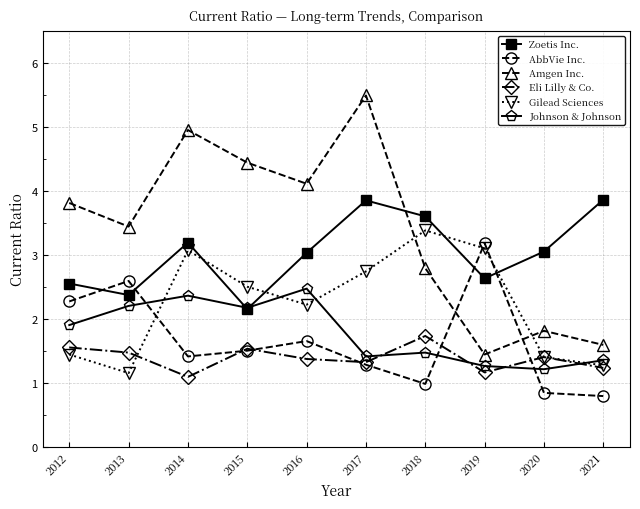

Which category has the lowest value in the Amgen Inc. series?

2019